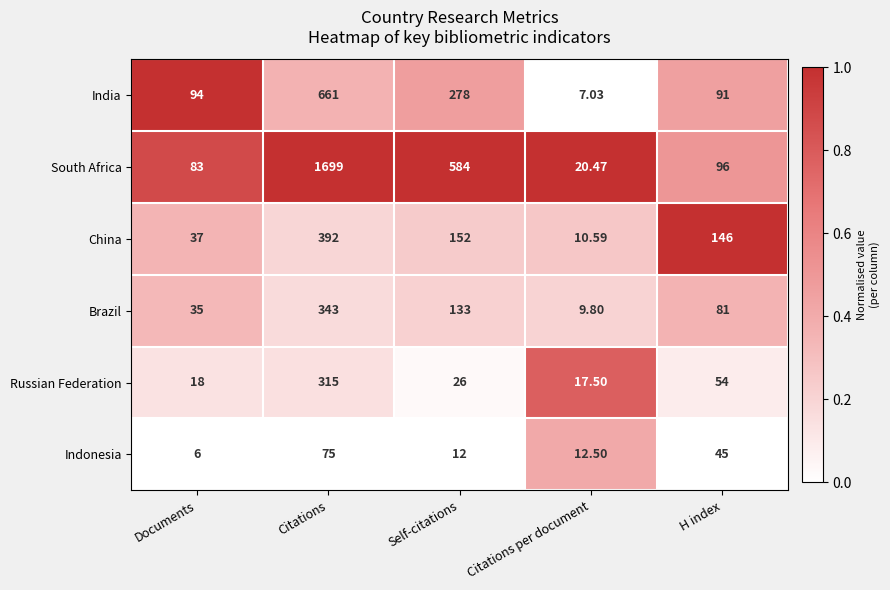

Which series has the largest total across all categories?

South Africa